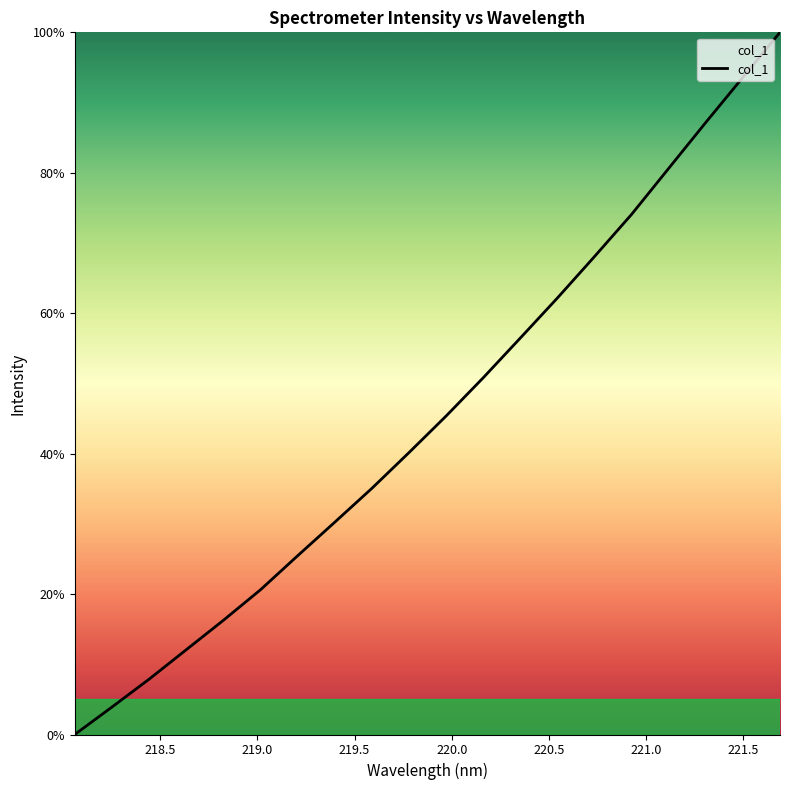

What is the maximum value shown in the chart?

100.0